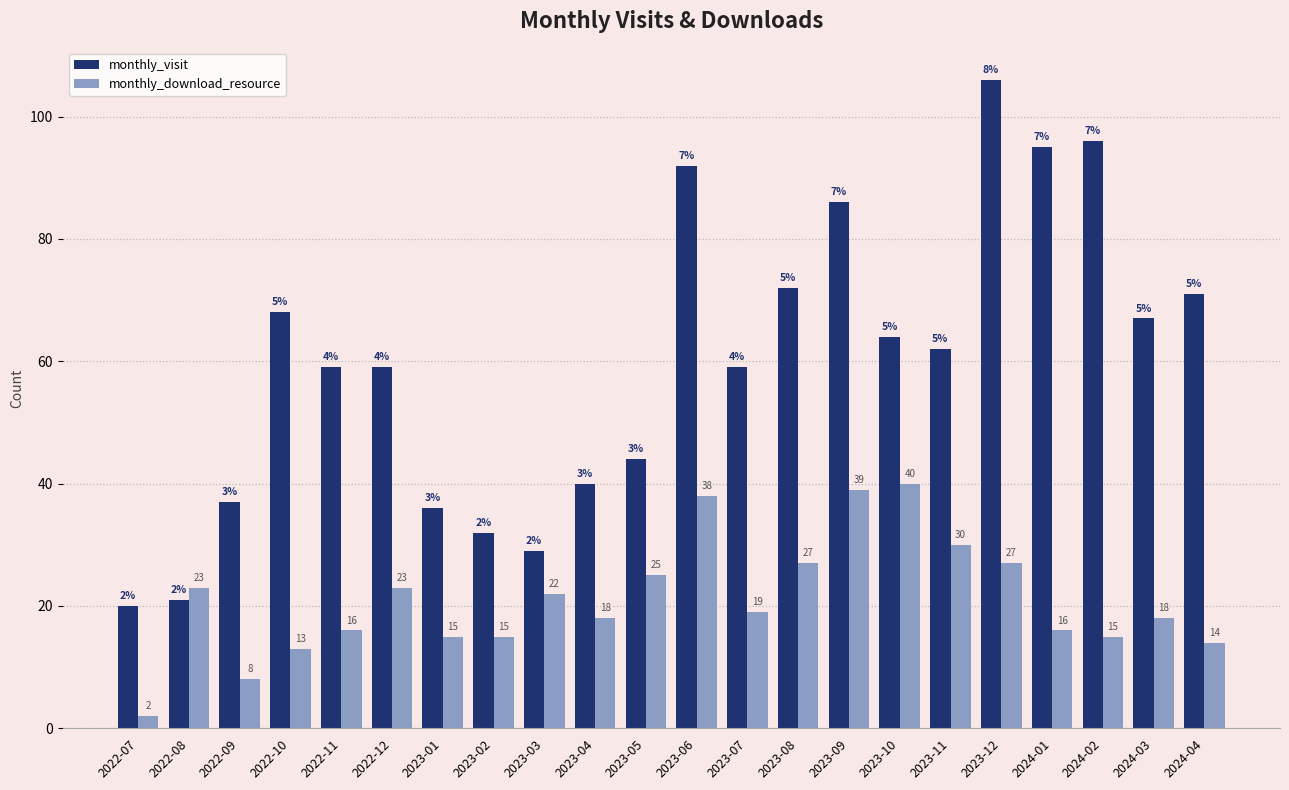

What position from the right is 2022-10?

19